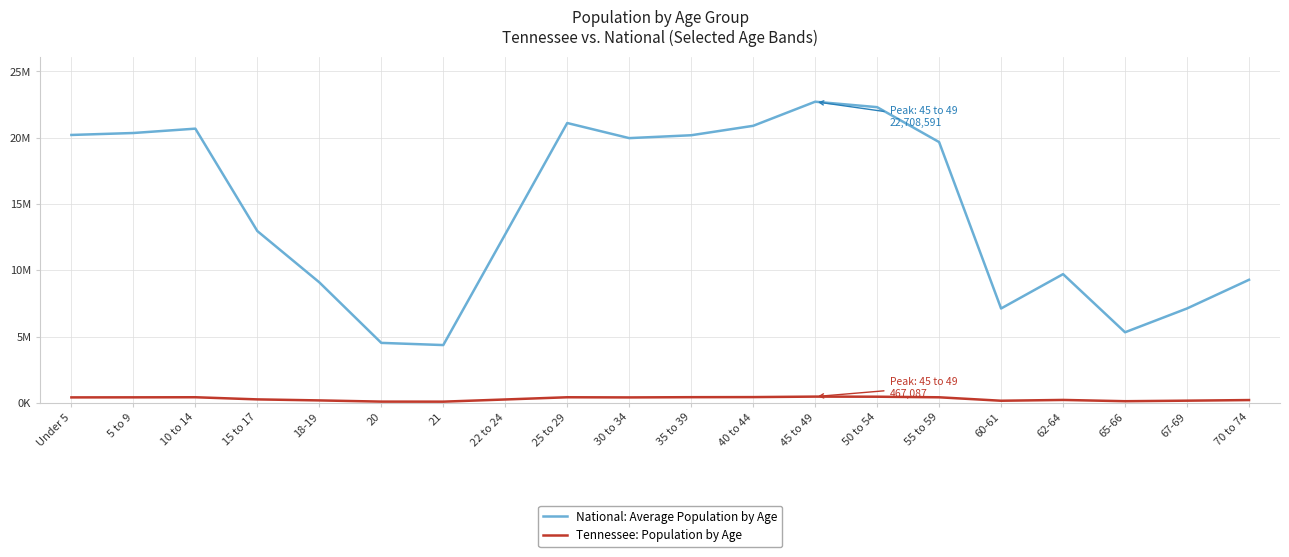

Reading left to right, transcribe all the data shown in this chart.

National: Average Population by Age: Under 5=20201362	5 to 9=20348657	10 to 14=20677194	15 to 17=12954254	18-19=9086089	20=4519129	21=4354294	22 to 24=12712576	25 to 29=21101849	30 to 34=19962099	35 to 39=20179642	40 to 44=20890964	45 to 49=22708591	50 to 54=22298125	55 to 59=19664805	60-61=7113727	62-64=9704197	65-66=5319902	67-69=7115361	70 to 74=9278166
Tennessee: Population by Age: Under 5=407813	5 to 9=412181	10 to 14=418941	15 to 17=257066	18-19=180120	20=89380	21=86356	22 to 24=250508	25 to 29=417683	30 to 34=406314	35 to 39=423622	40 to 44=430508	45 to 49=467087	50 to 54=459349	55 to 59=414991	60-61=155235	62-64=215489	65-66=119944	67-69=160594	70 to 74=206536